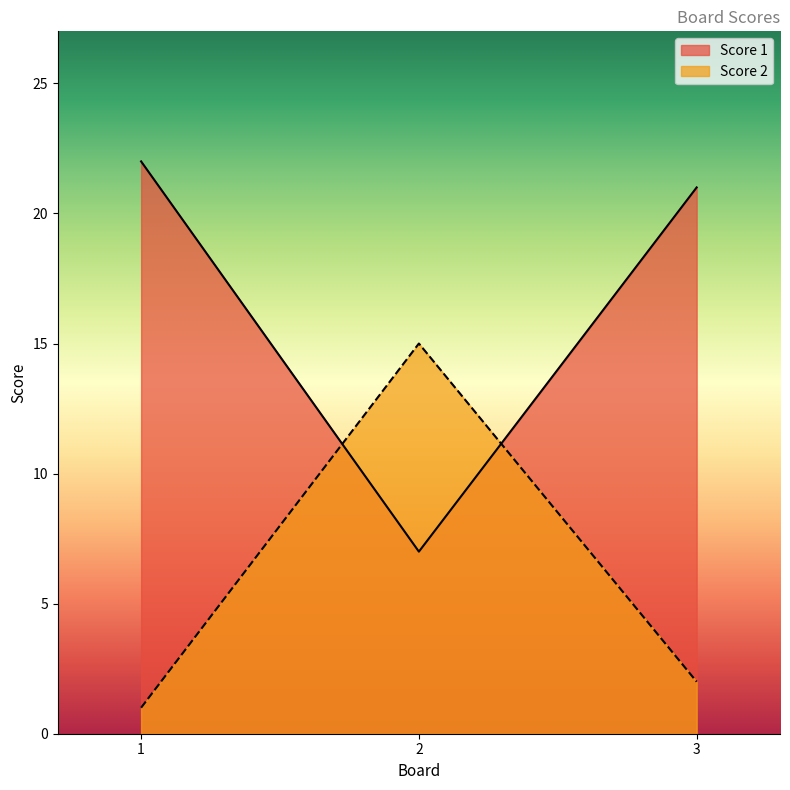

Between 1 and 2, which is larger?

1